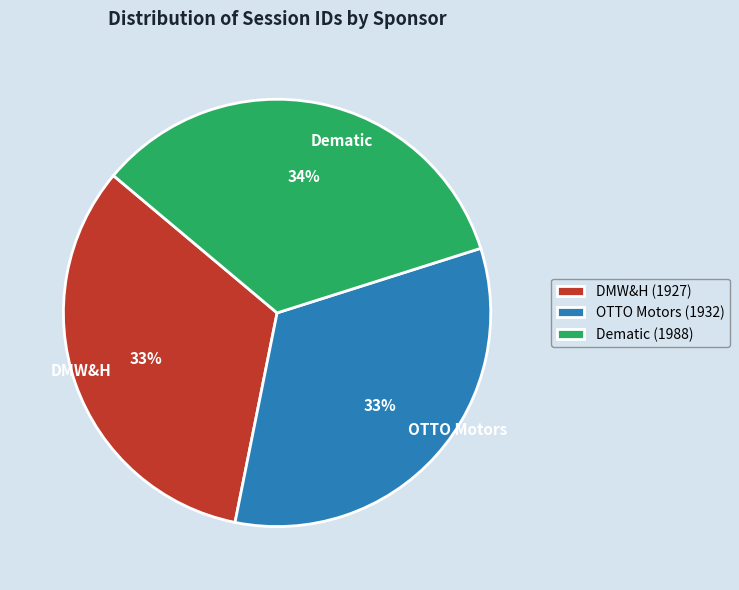

Approximately how many times larger is the value at DMW&H compared to Dematic?

1.0